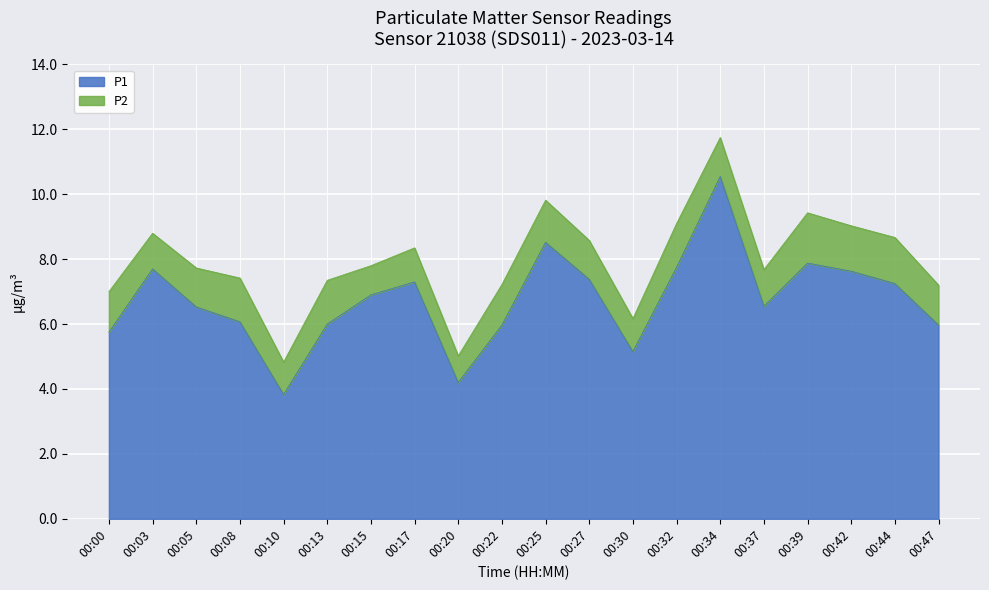

How many lines are shown in the chart?

2